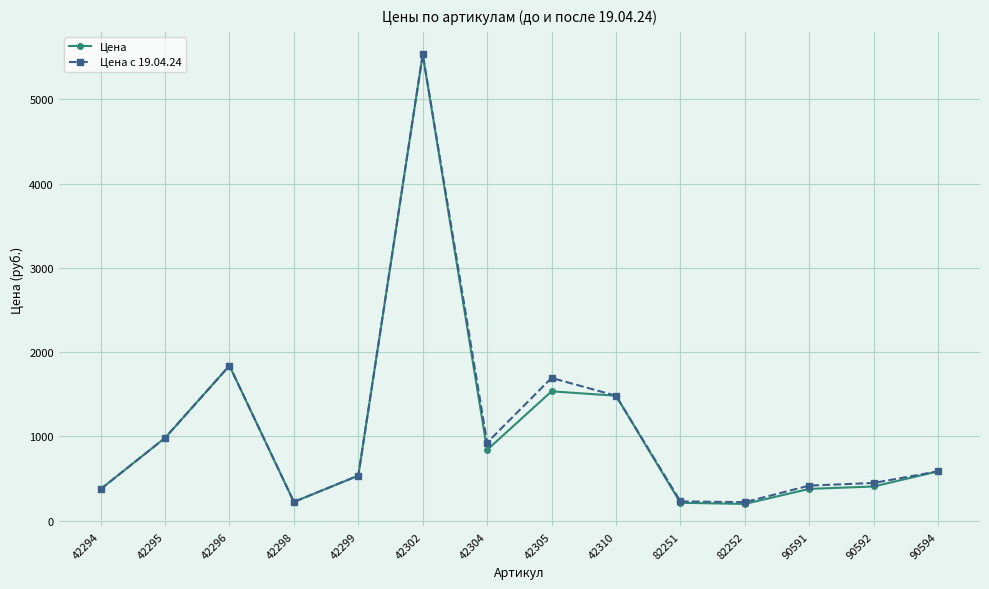

At which category is the sum across all series the highest?

42302